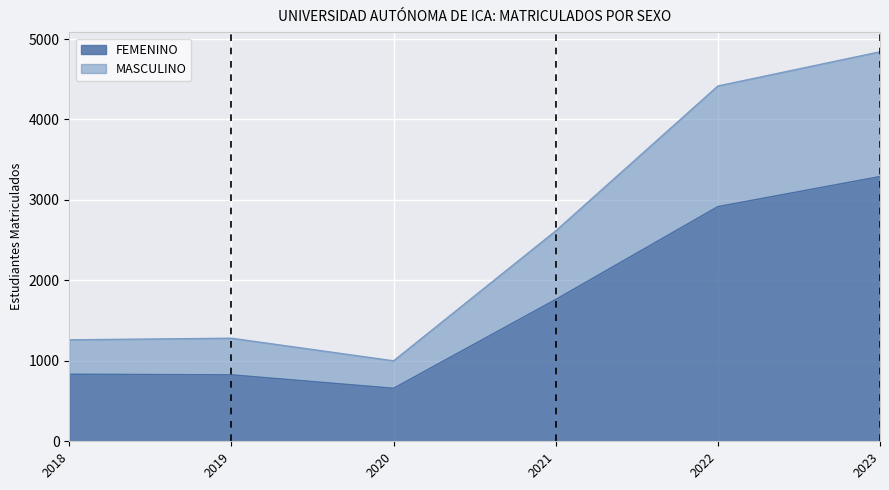

The MASCULINO series shows 4841 at 2023. True or false?

True